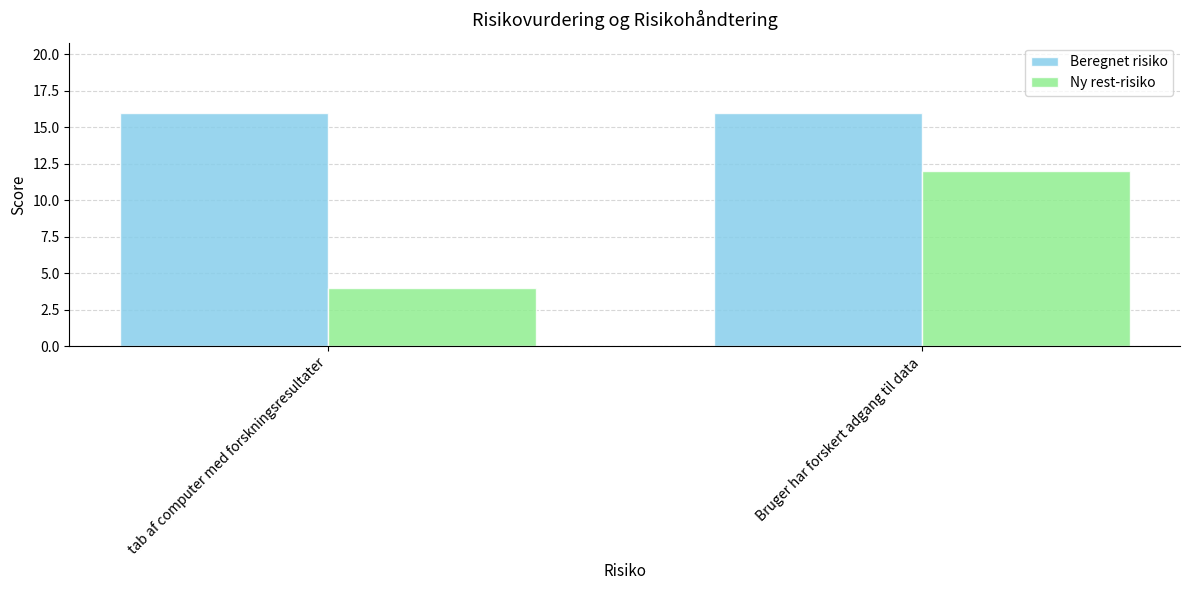

Count the number of data series in this chart.

2